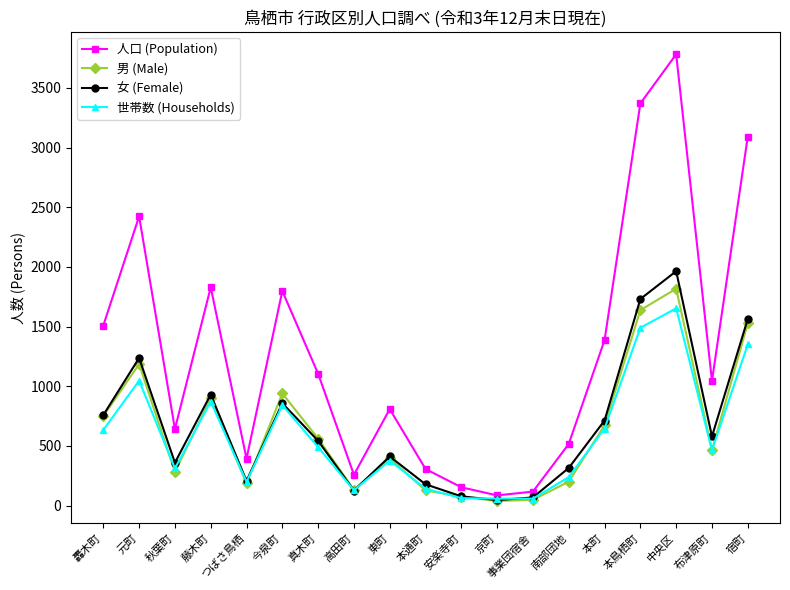

What value does the 女 (Female) series have at 南部団地?

316